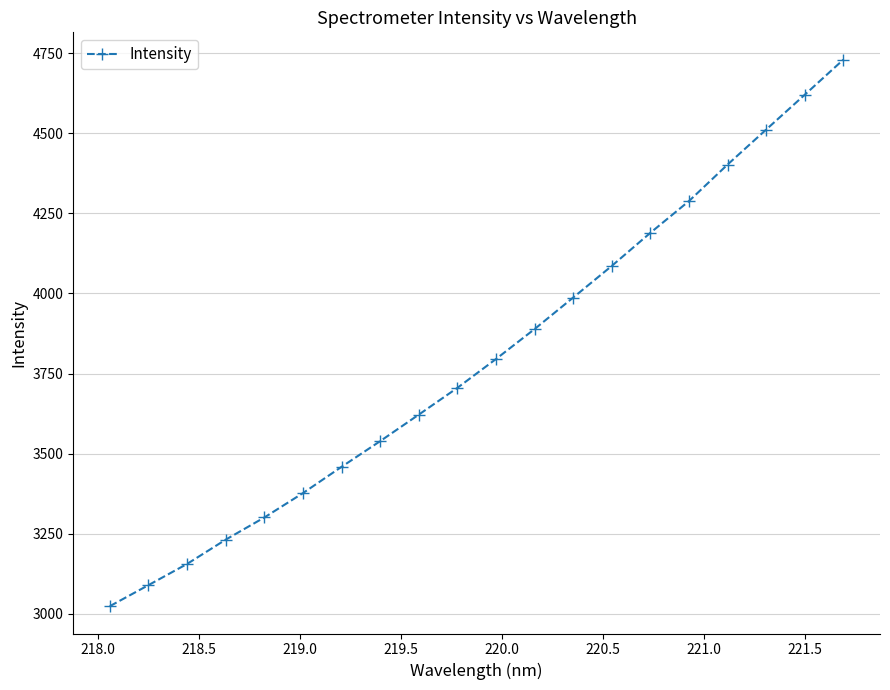

What is the minimum value shown in the chart?

3023.6